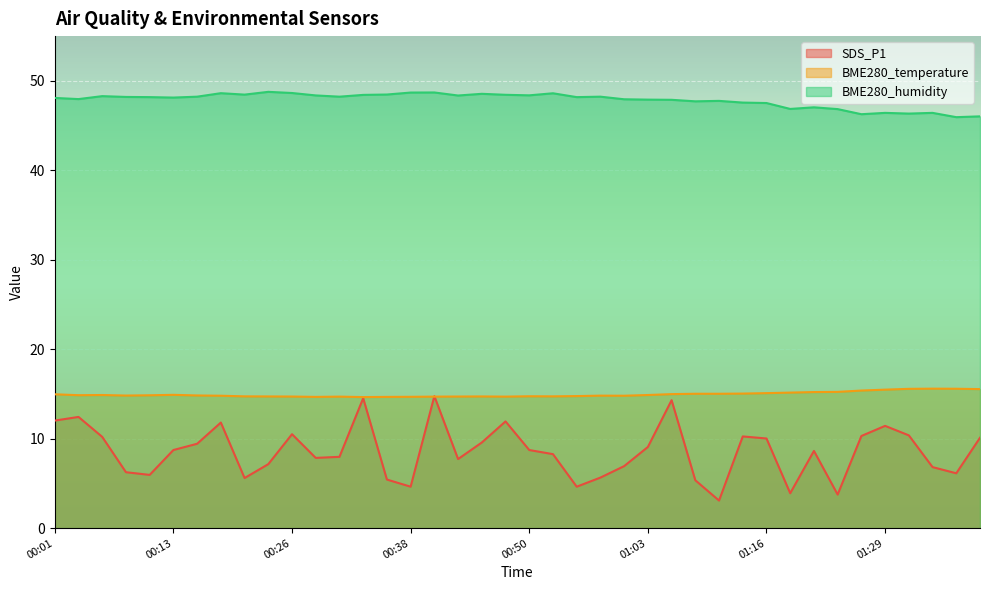

What is the average value of the BME280_temperature series?

14.9